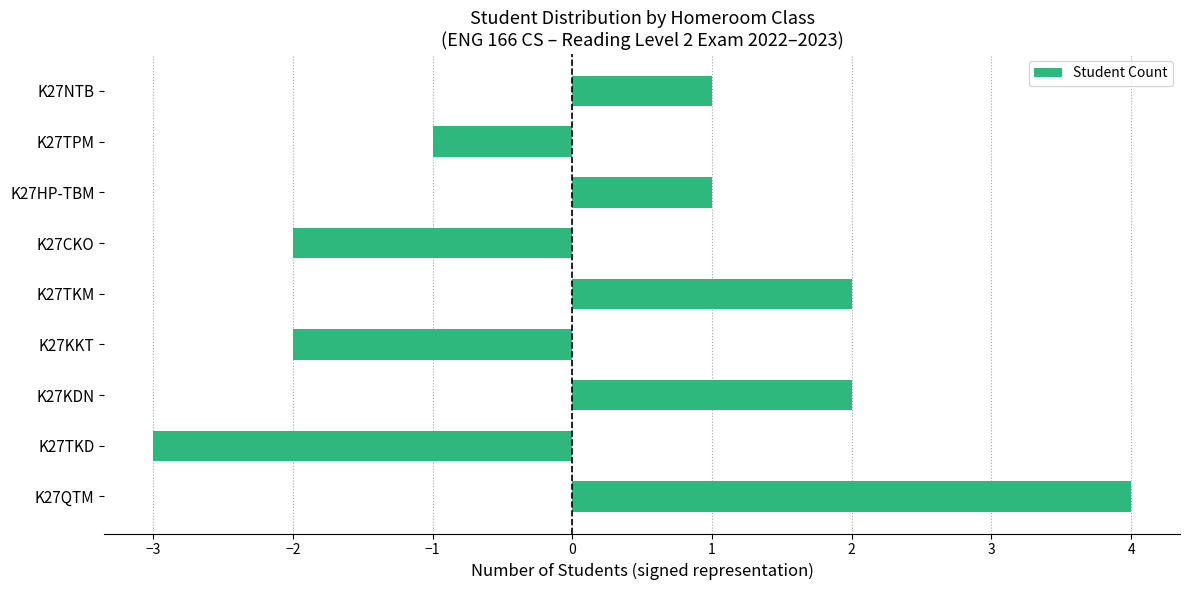

What is the difference between the values at K27TPM and K27KDN?

3